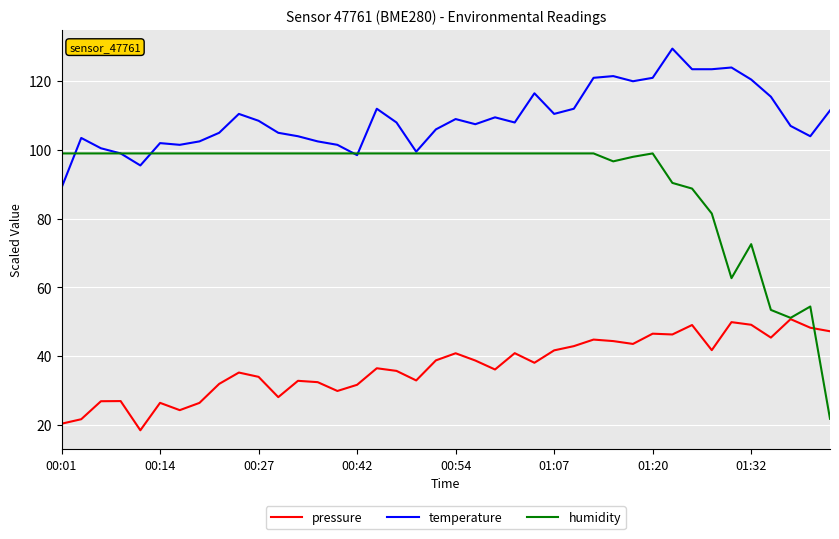

How many lines are shown in the chart?

3